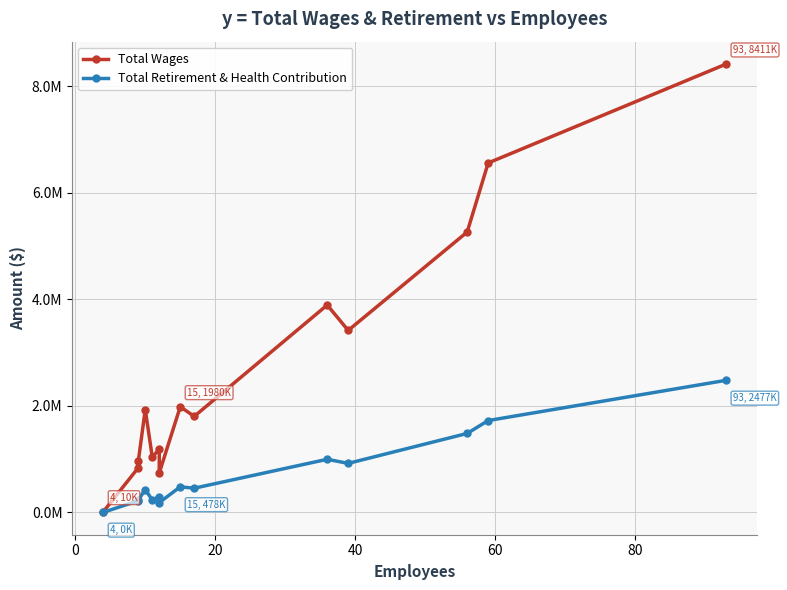

What is the average value of the Total Wages series?

2714504